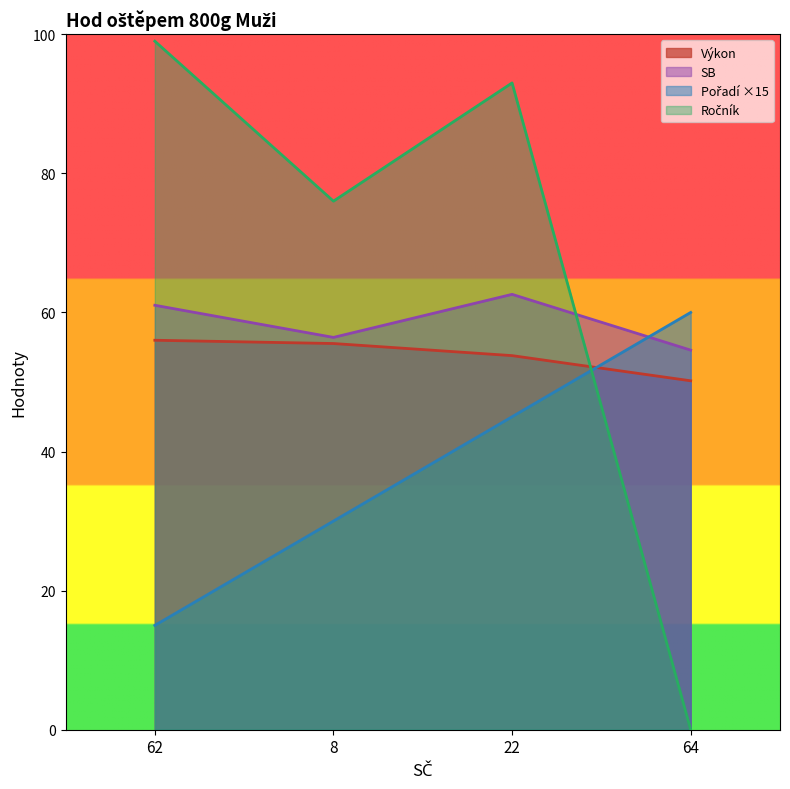

What is the sum of all Výkon values?

215.5